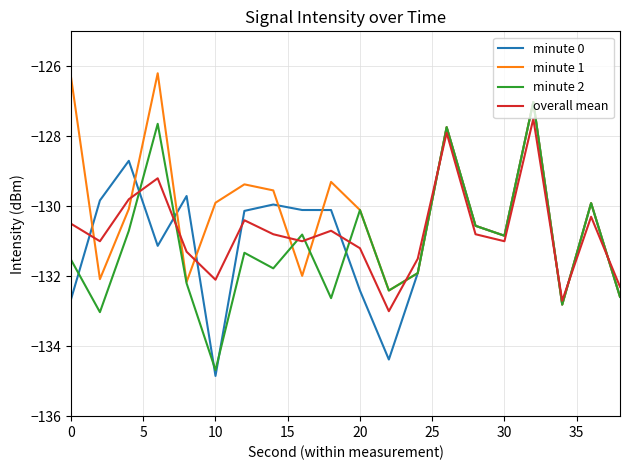

How many lines are shown in the chart?

4